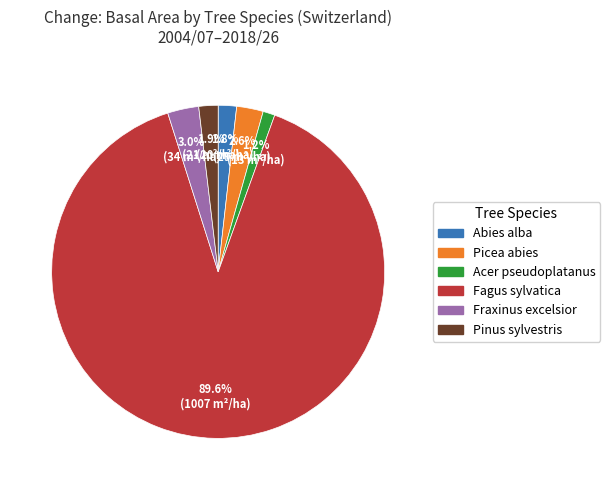

What percentage is the Abies alba slice, to the nearest percent?

2%